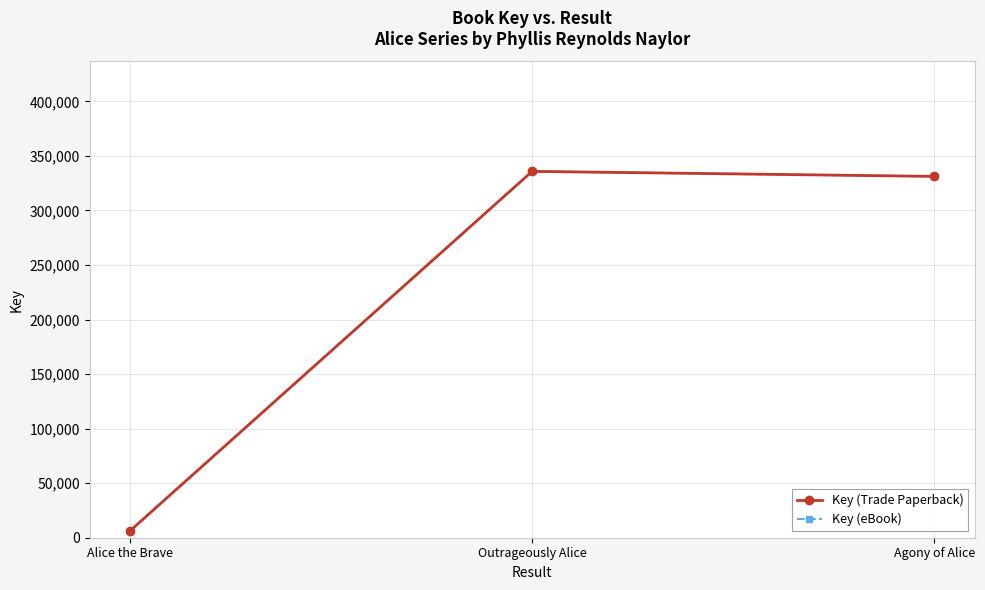

Does the chart have visible grid lines?

Yes